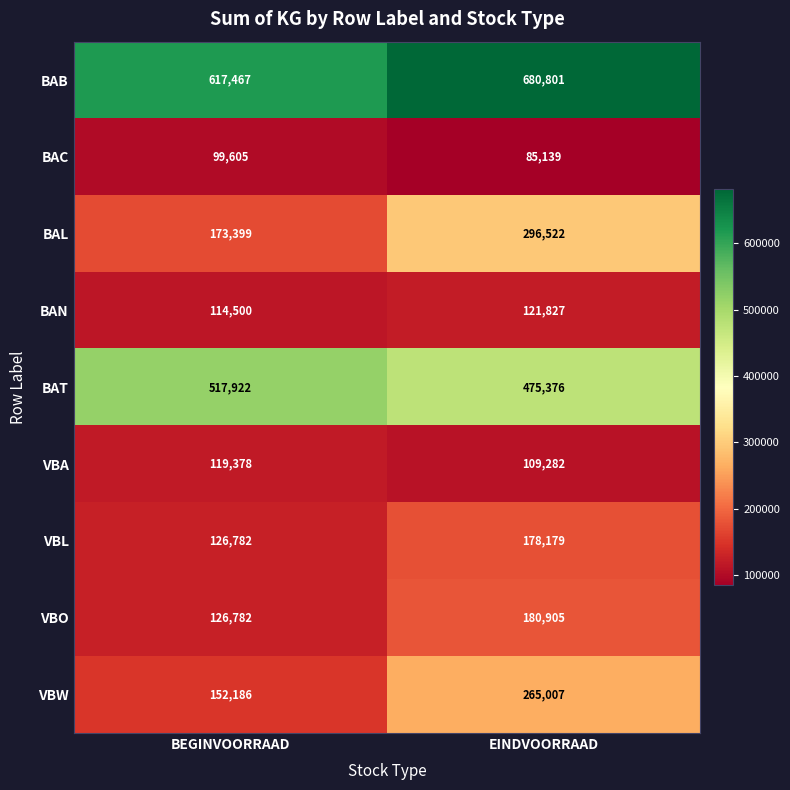

Which series has the largest total across all categories?

BAB